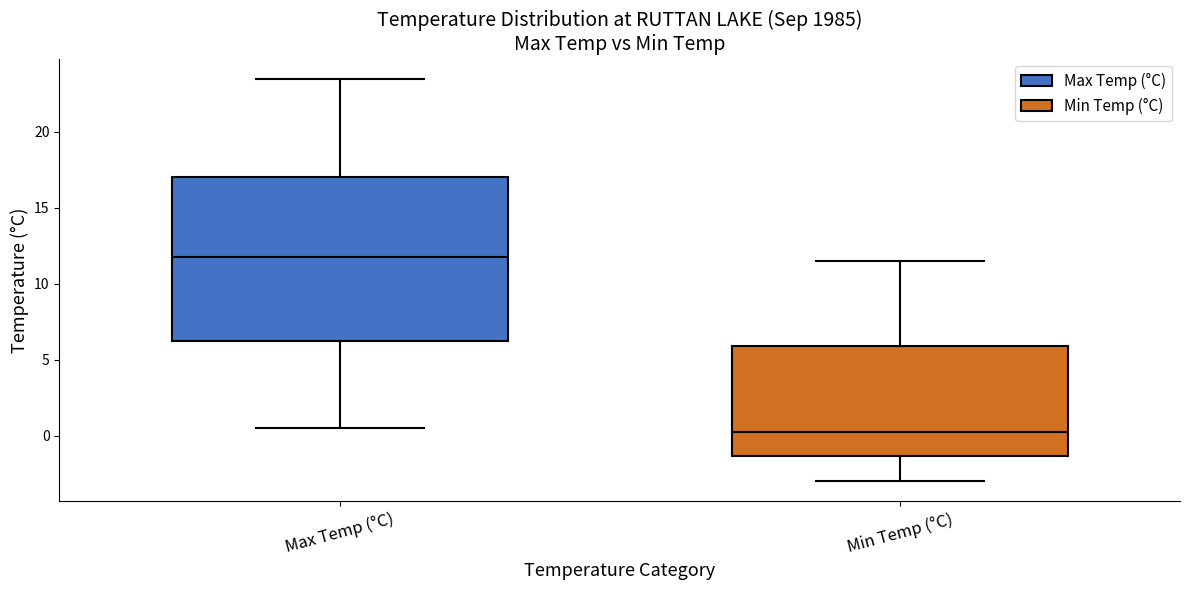

Where is the upper edge of the box for Max Temp (°C) on the y-axis? The values are not printed on the chart, so give them approximately, as read against the axis.

17.0